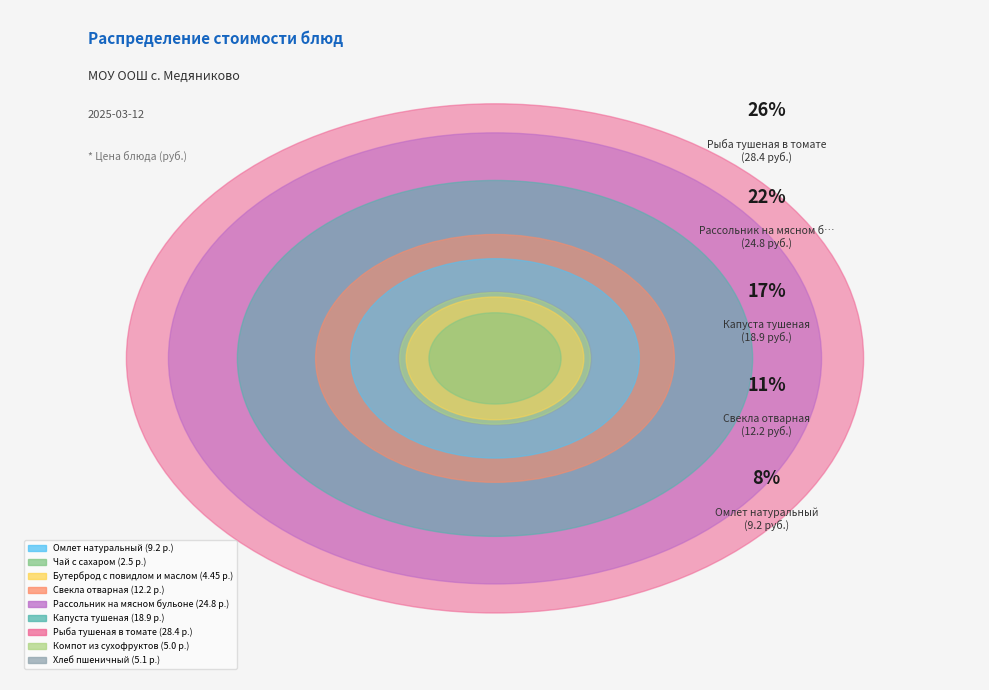

Which category has the biggest portion of the pie?

Рыба тушеная в томате